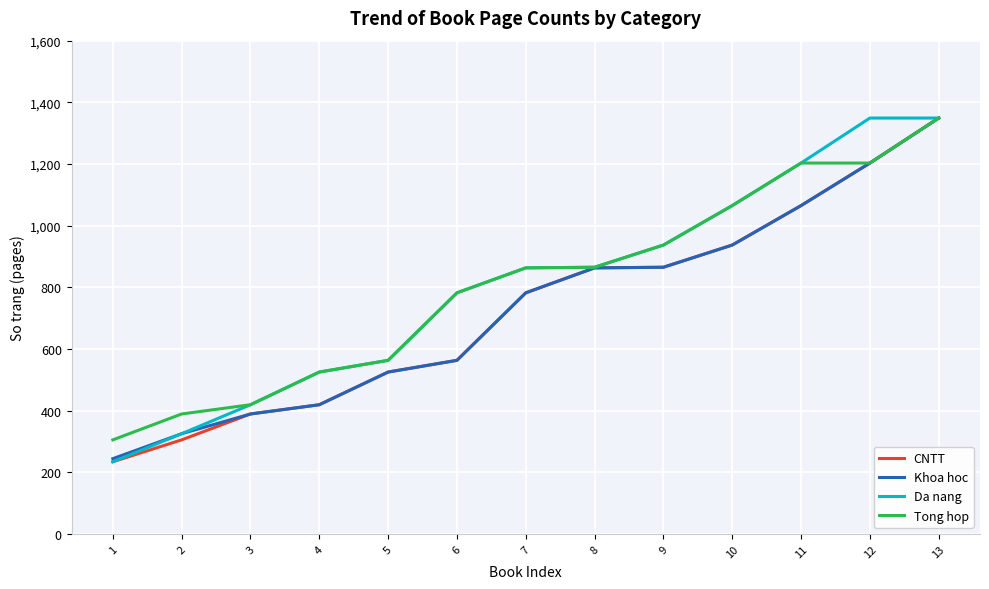

The Tong hop series shows 1203 at 12. True or false?

True